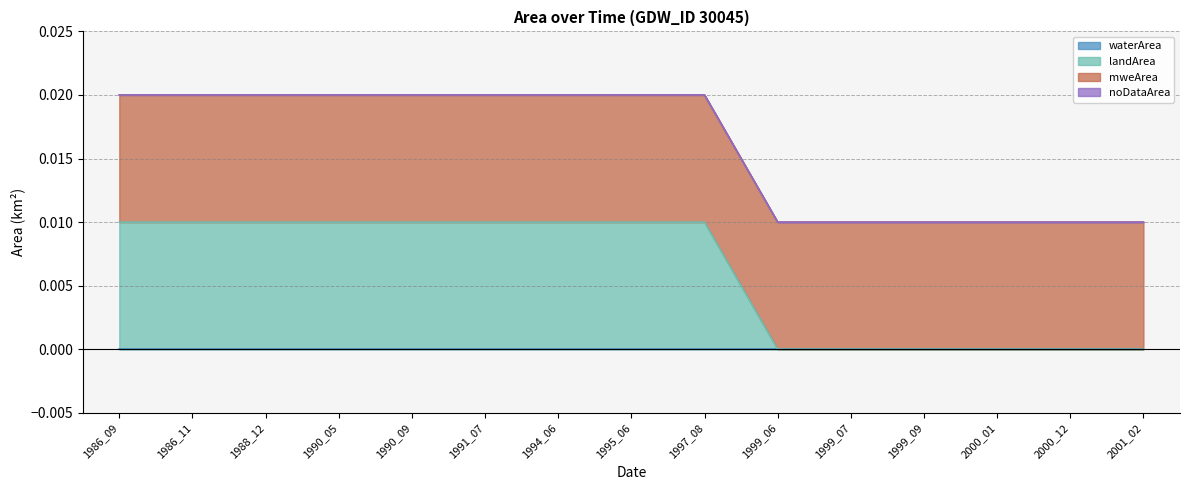

True or false: landArea and waterArea cross at least once.

False